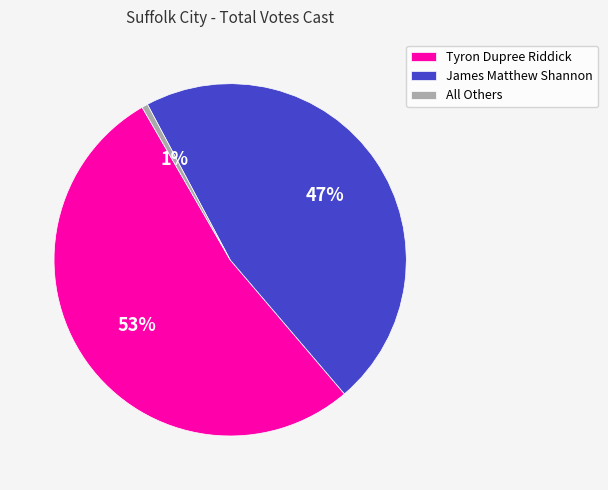

What percentage is the James Matthew Shannon slice, to the nearest percent?

47%